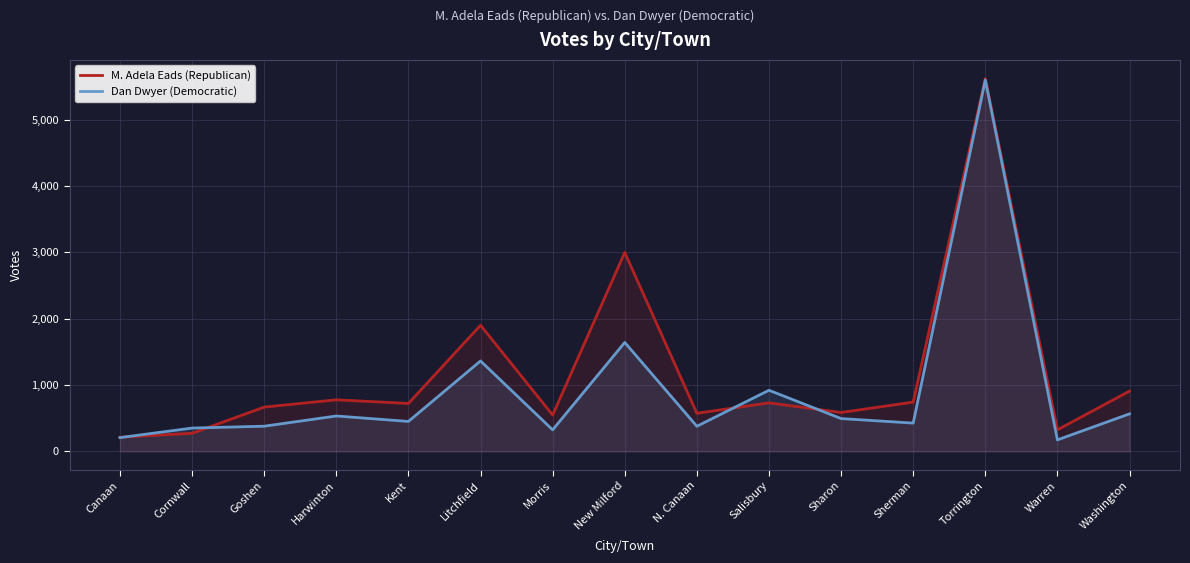

Reading left to right, what are all the values shown in this chart?

M. Adela Eads (Republican): 213	272	667	777	722	1901	547	2998	574	731	586	742	5621	325	908
Dan Dwyer (Democratic): 207	351	379	533	451	1363	324	1642	378	921	494	426	5598	173	565